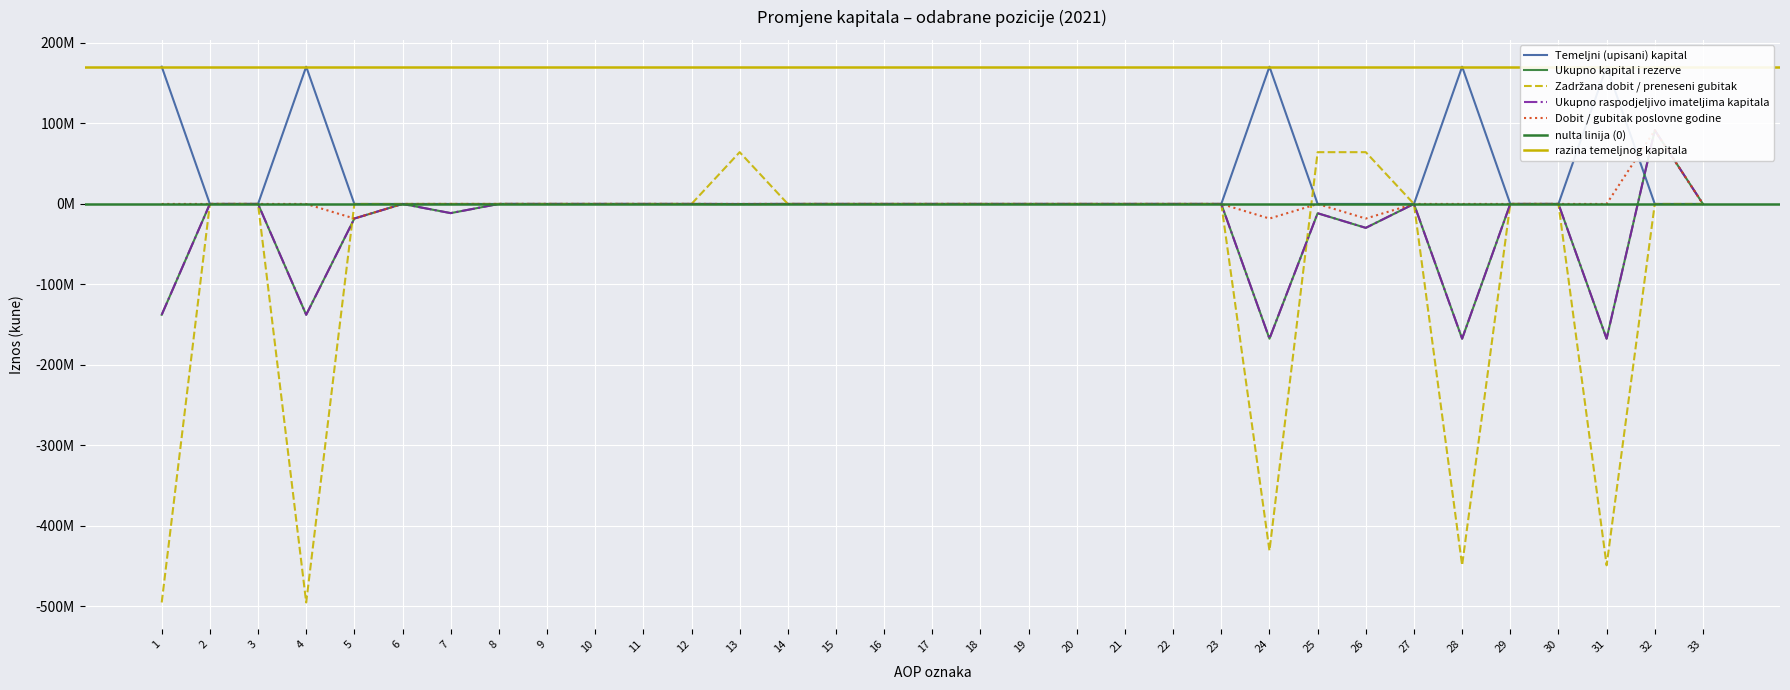

The value of Dobit / gubitak poslovne godine at 13 is 40609871. True or false?

False